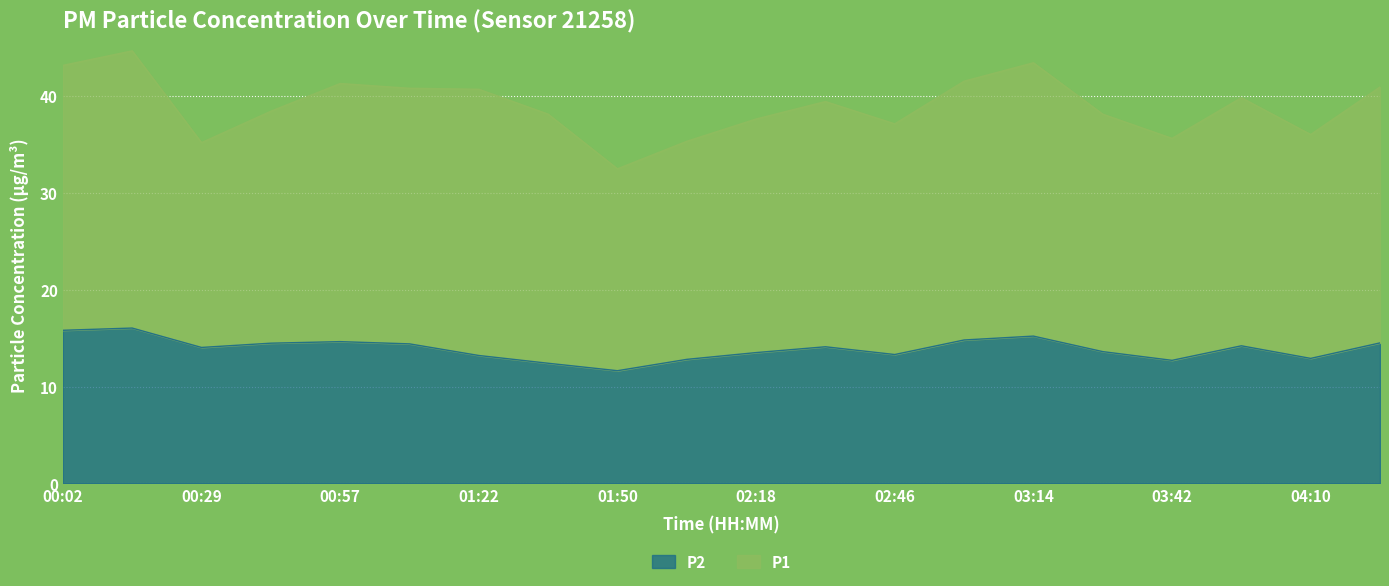

Is it true that the value at 03:42 is 12.7?

True